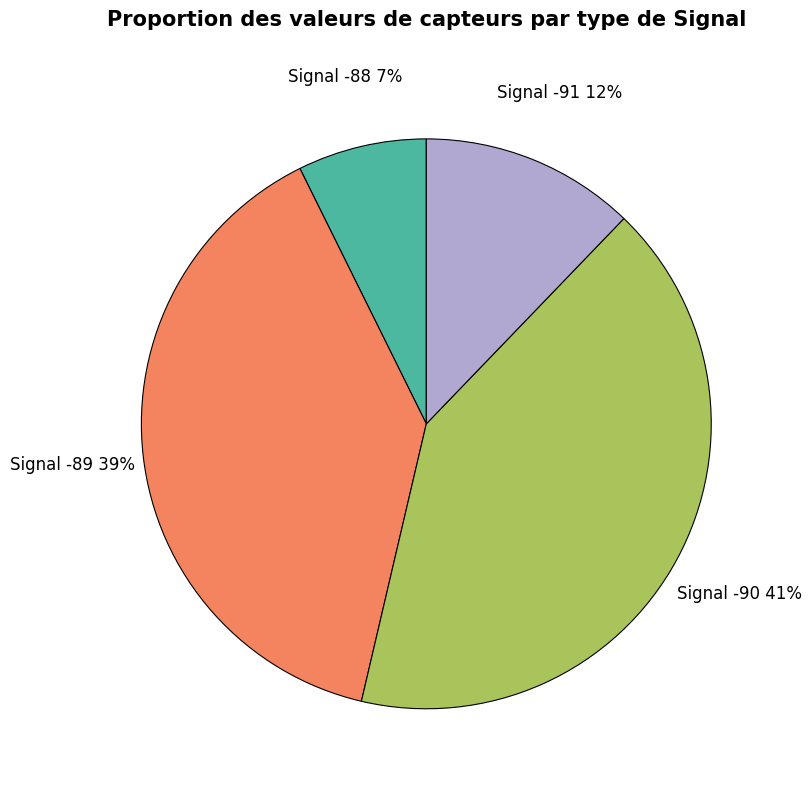

To the nearest percent, what percentage of the pie is Signal -88?

7%